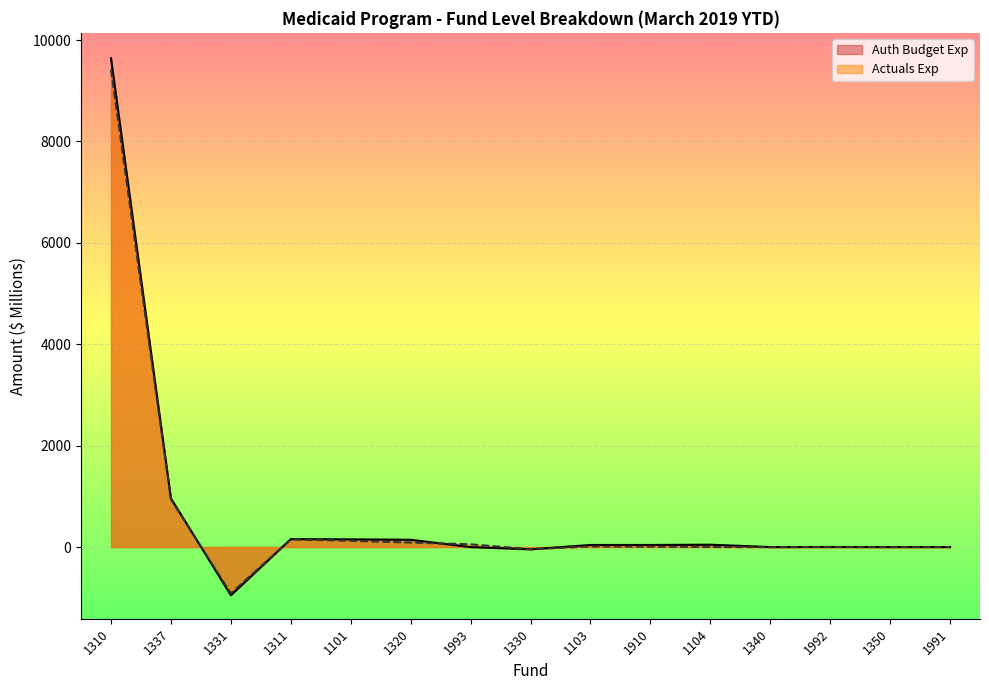

Rank the series at 1320 from highest to lowest value.

Auth Budget Exp, Actuals Exp